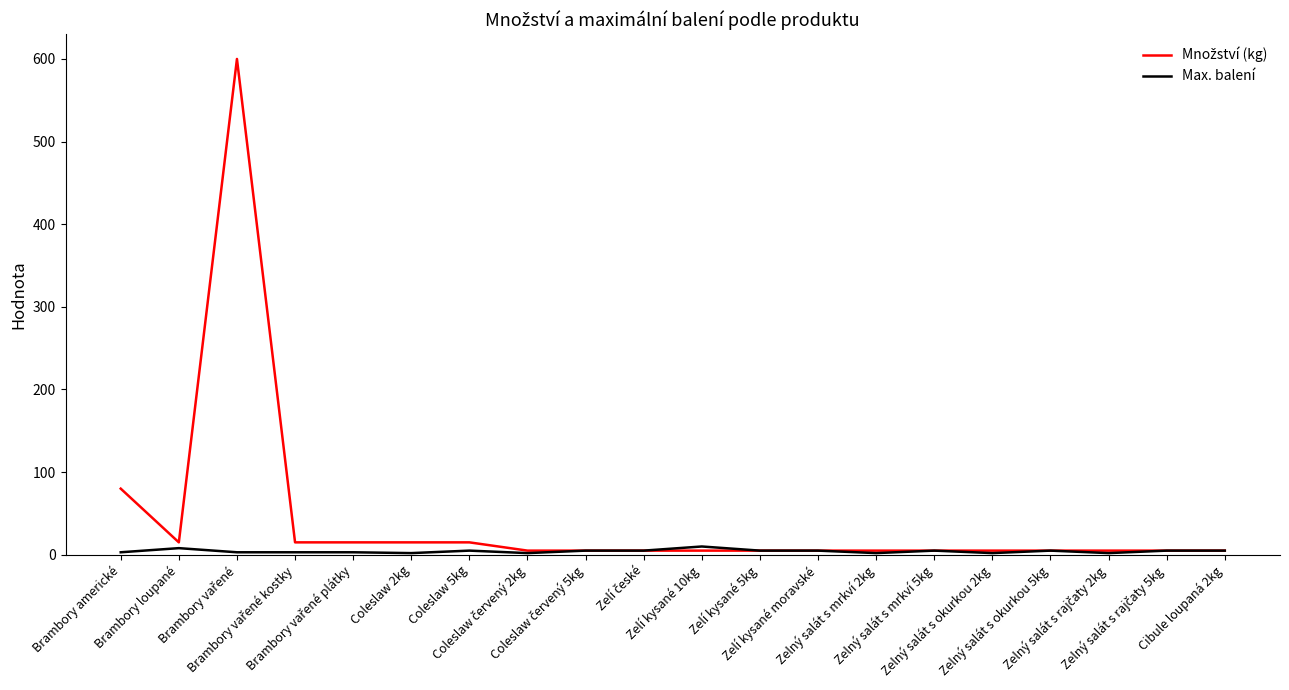

What is the greatest value displayed?

600